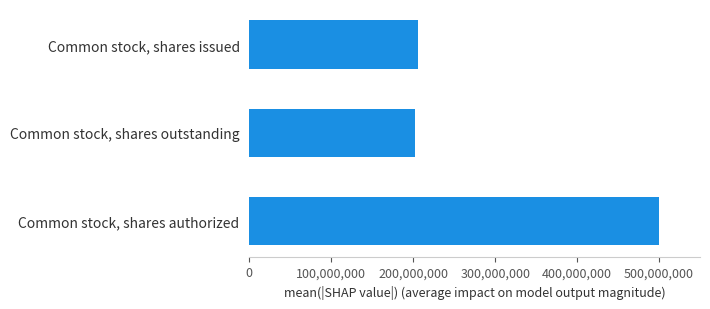

Are the bars grouped side by side (vs. stacked)?

No